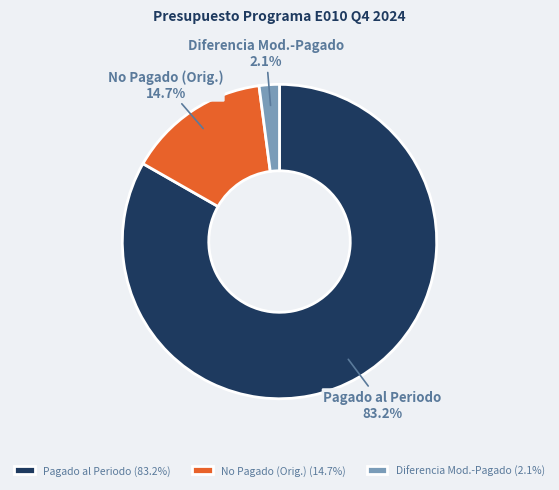

Combined, what portion of the pie is Pagado al Periodo and No Pagado (Orig.)?

97.9%